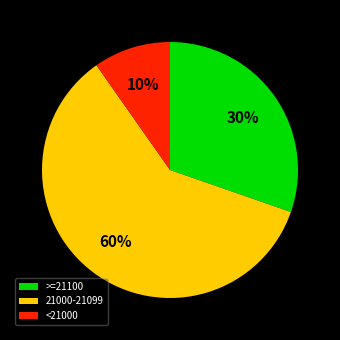

To the nearest percent, what percentage of the pie is <21000?

10%